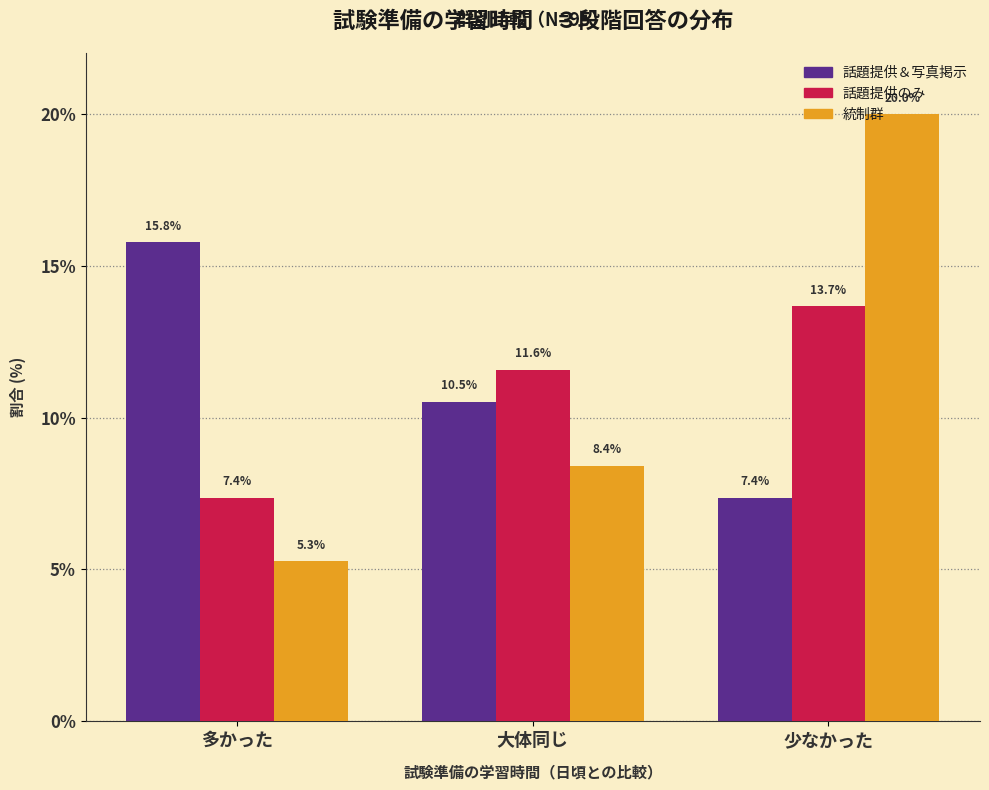

Which label corresponds to the smallest value in the chart?

多かった